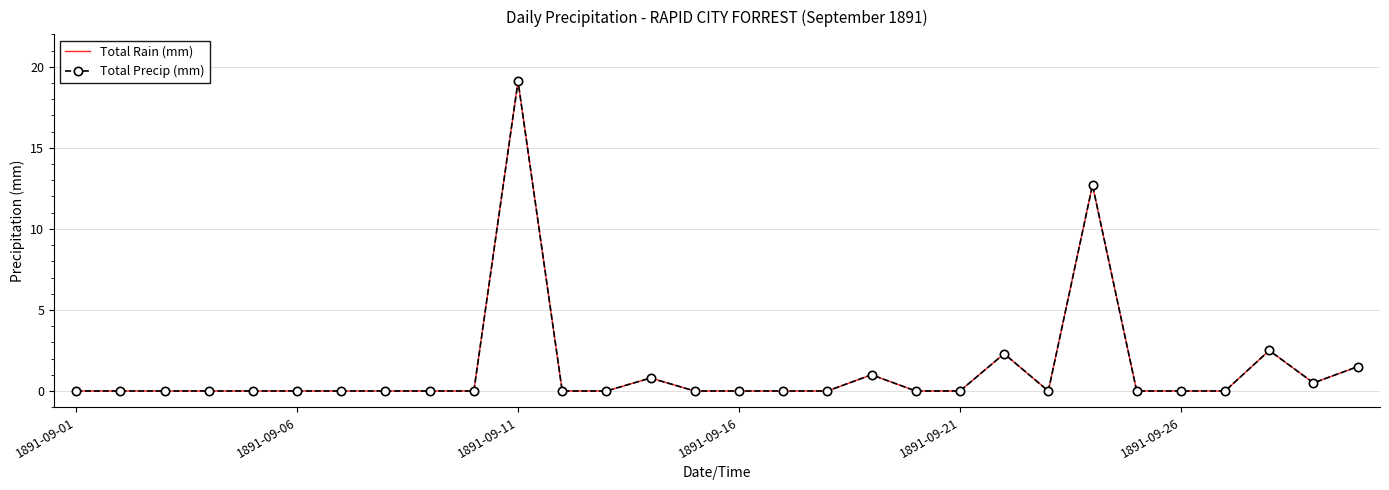

What is the maximum value shown in the chart?

19.1